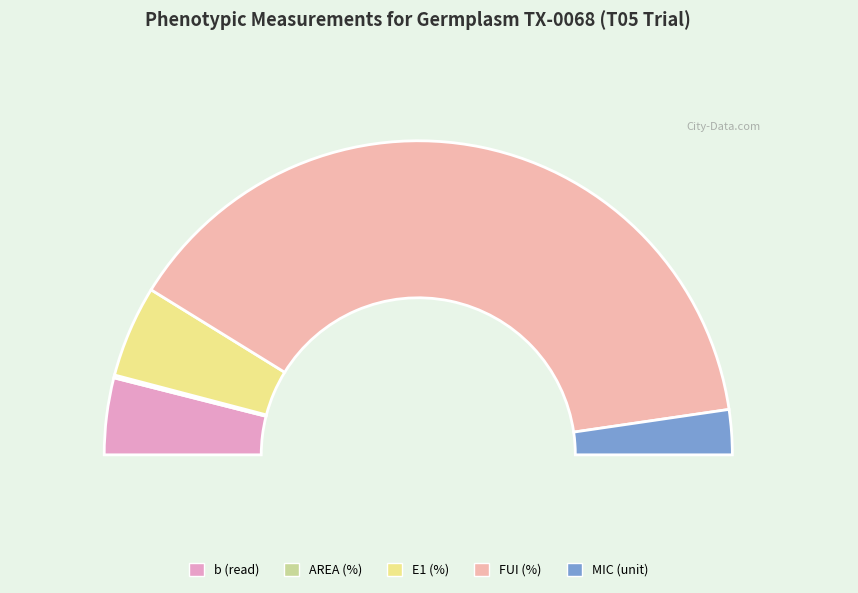

The AREA (%) slice represents 7% of the pie. True or false?

False